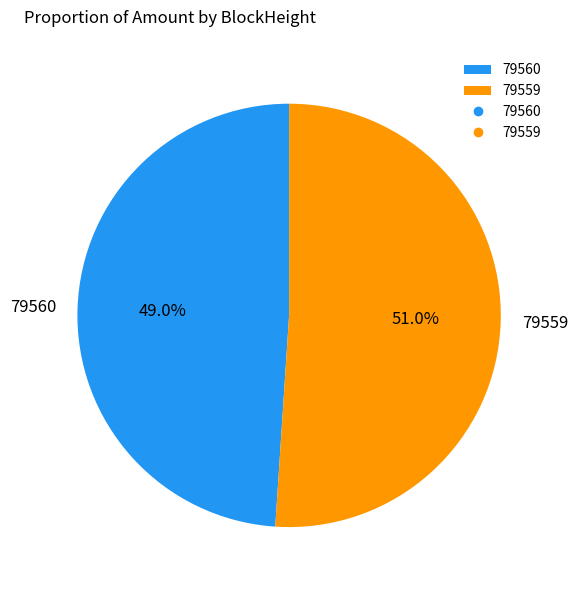

Combined, what portion of the pie is 79560 and 79559?

100.0%